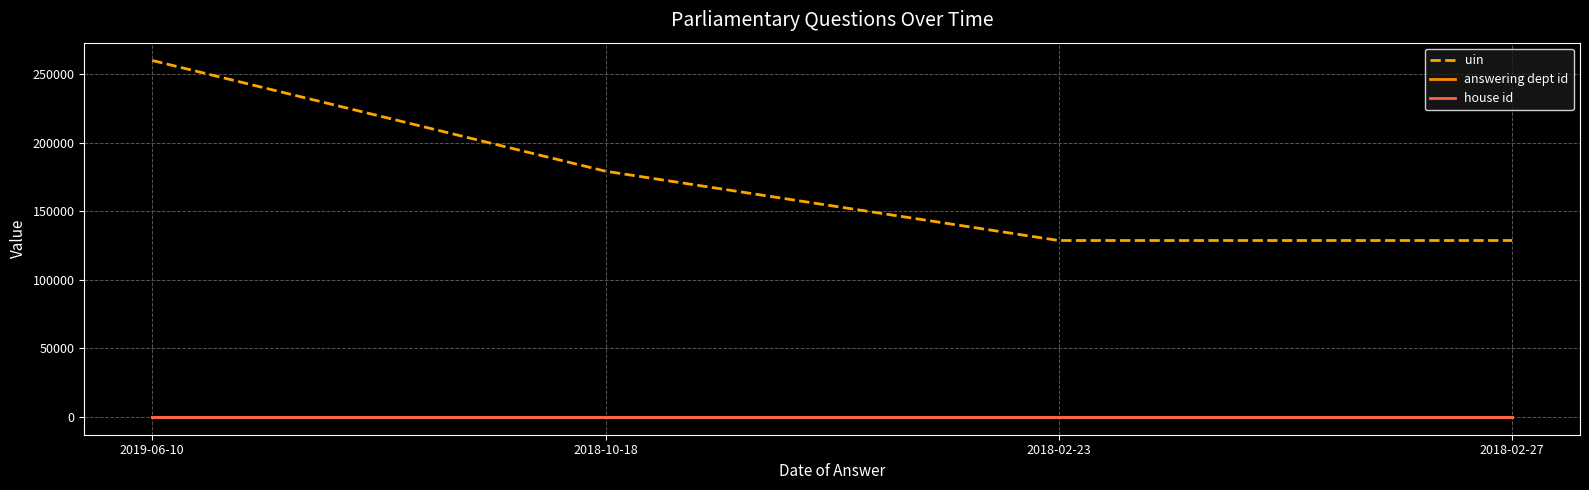

True or false: uin has more than 0 points higher than both neighbors.

False